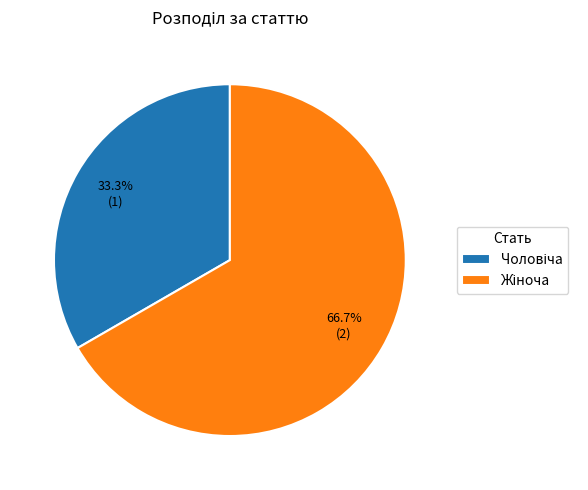

What is the total percentage of Чоловіча and Жіноча?

100.0%